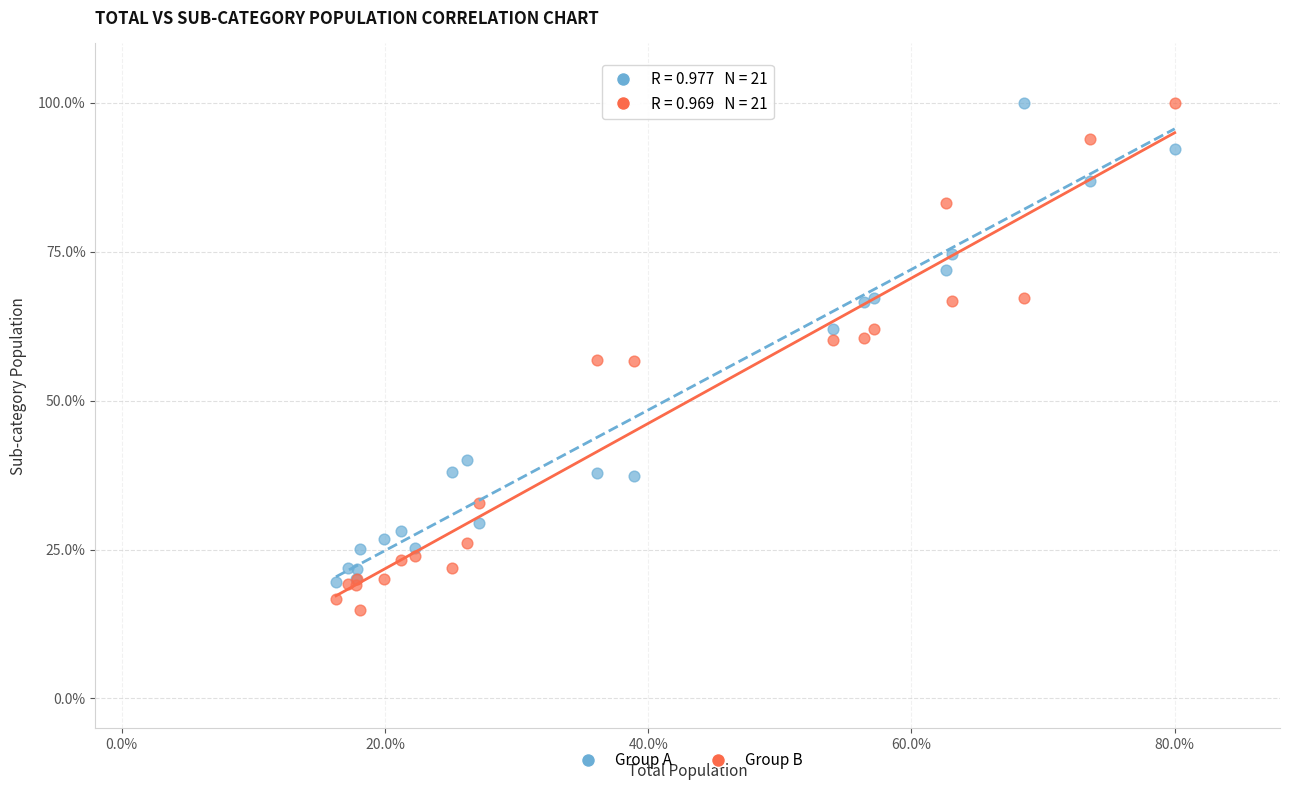

What is the X range (max minus min) for the scatter plot?

63.7